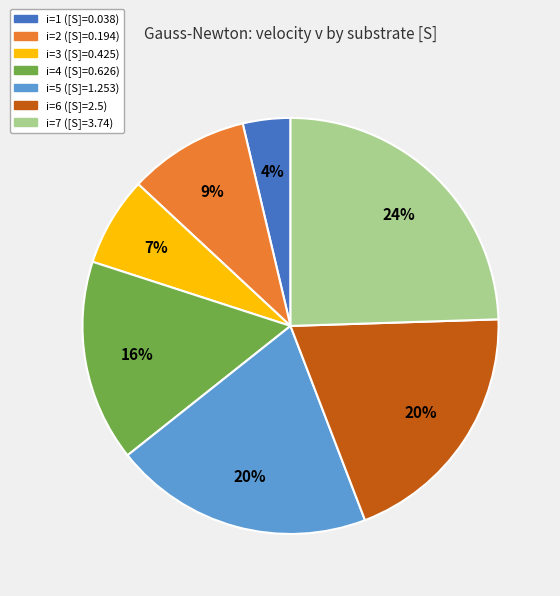

Which slice is the smallest?

i=1 ([S]=0.038)